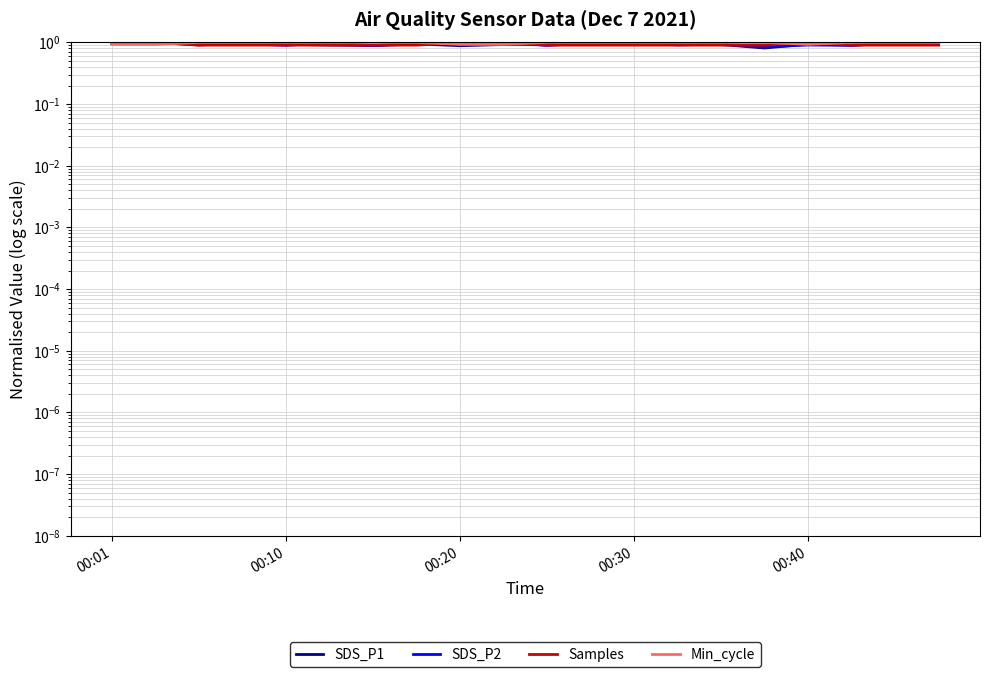

What is the difference between the maximum and minimum values in the Min_cycle series?

0.1